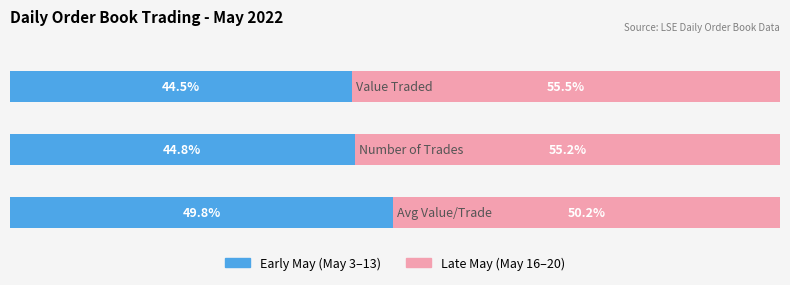

The Value Traded series shows 7978391549.0 at 2022-05-17. True or false?

False